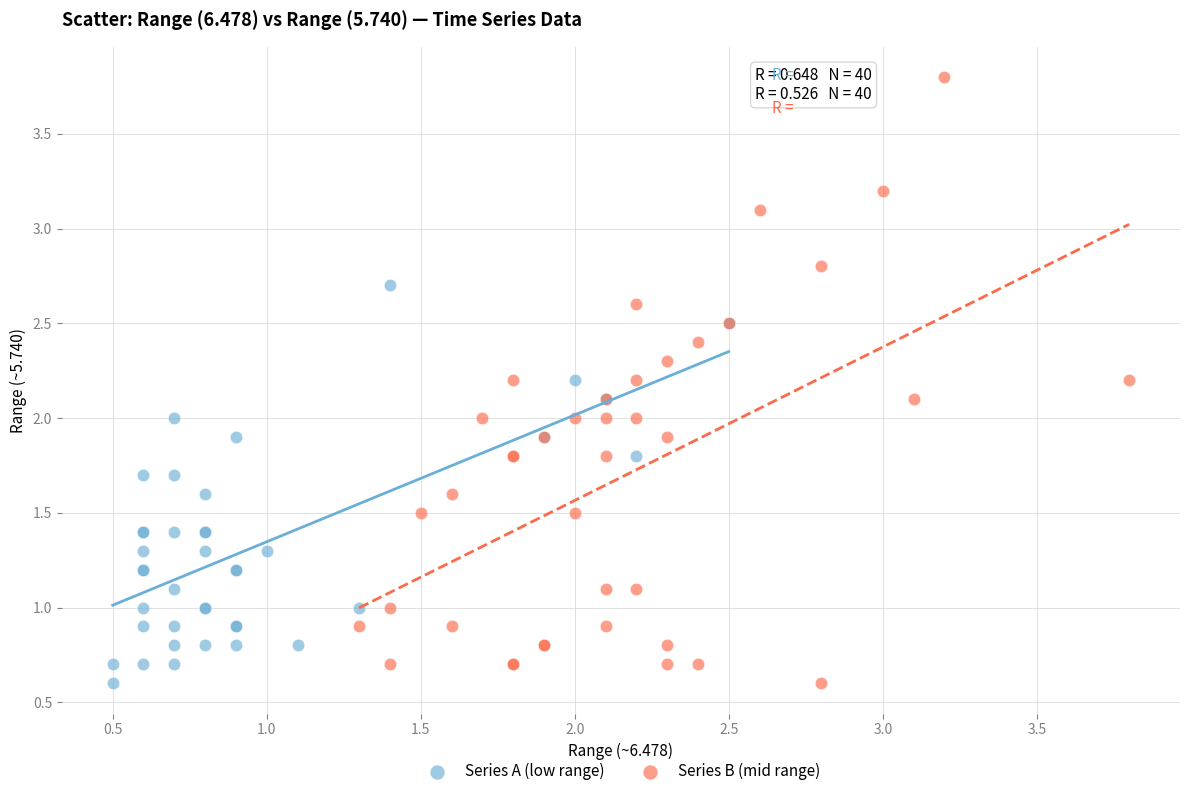

Which series contains the highest Y value?

Series B (mid range)